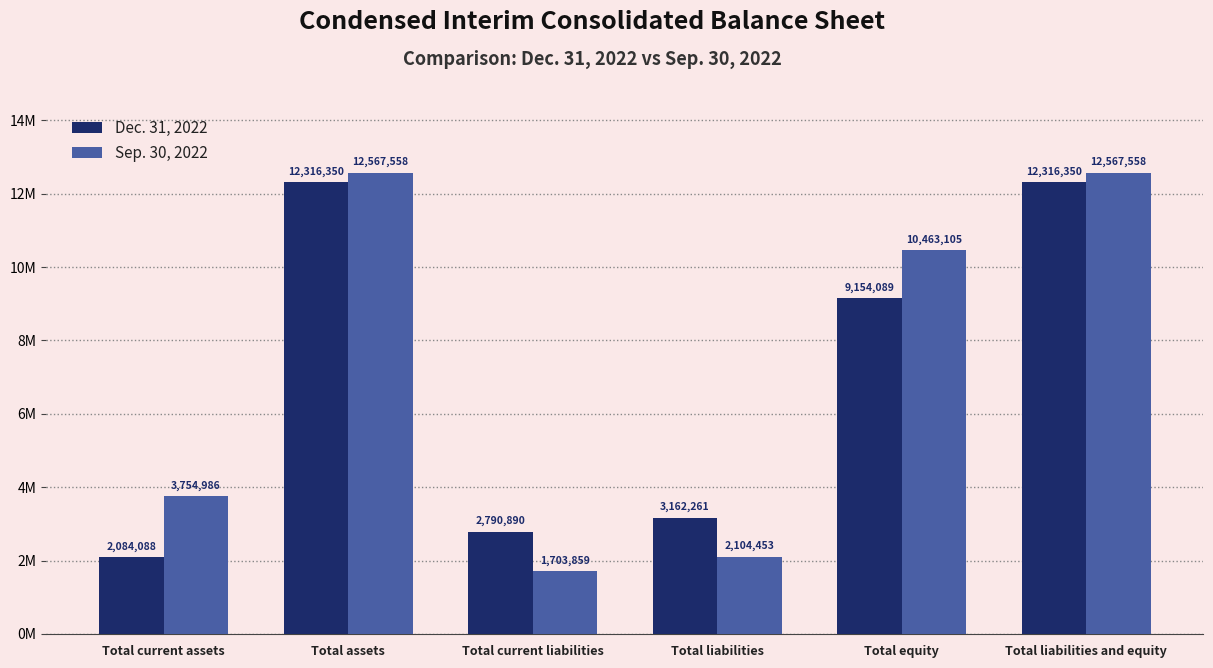

The Sep. 30, 2022 series shows 7211205 at Total liabilities and equity. True or false?

False